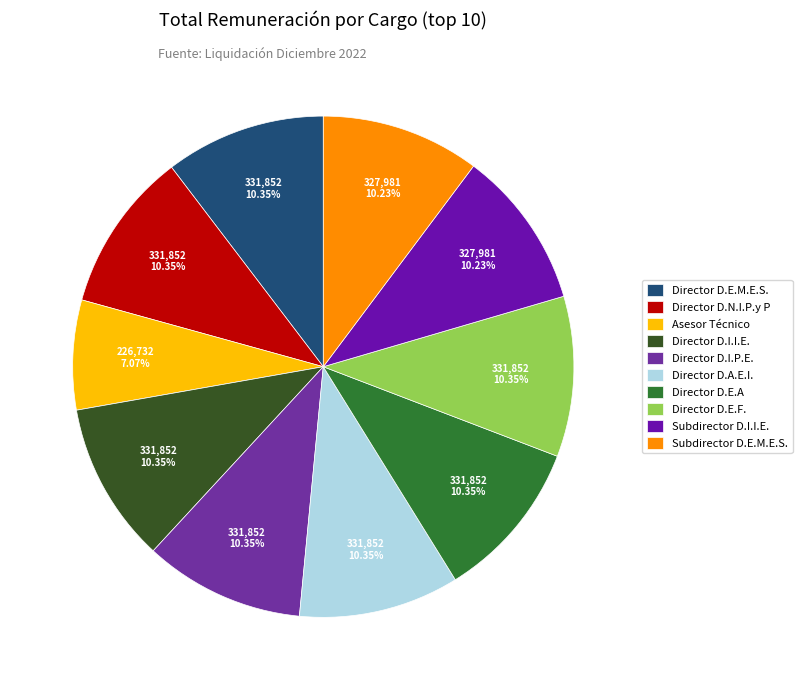

The Director D.I.I.E. slice represents 10% of the pie. True or false?

True